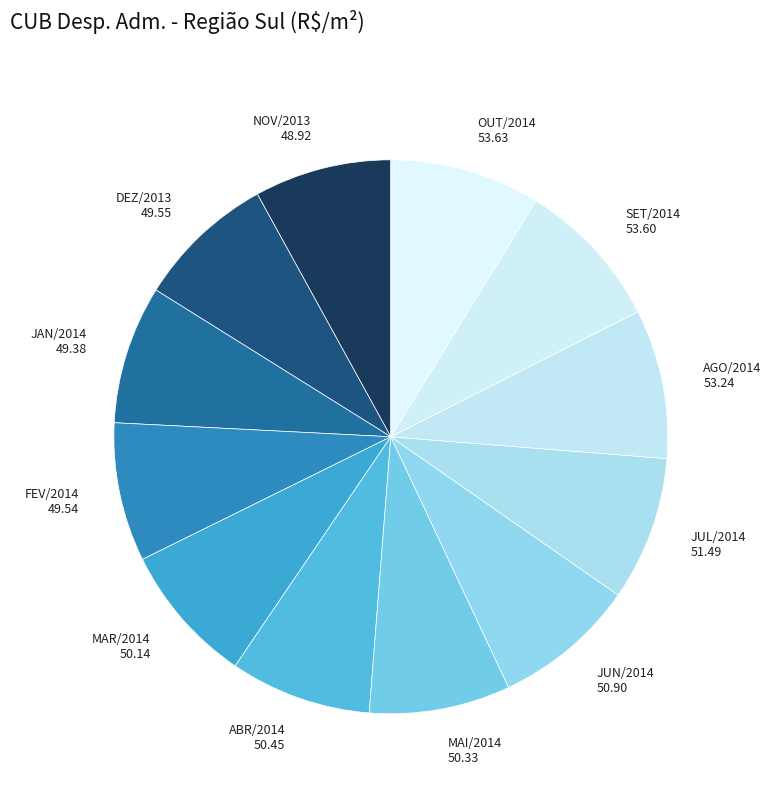

Approximately how many times larger is the value at JUL/2014 compared to MAI/2014?

1.0